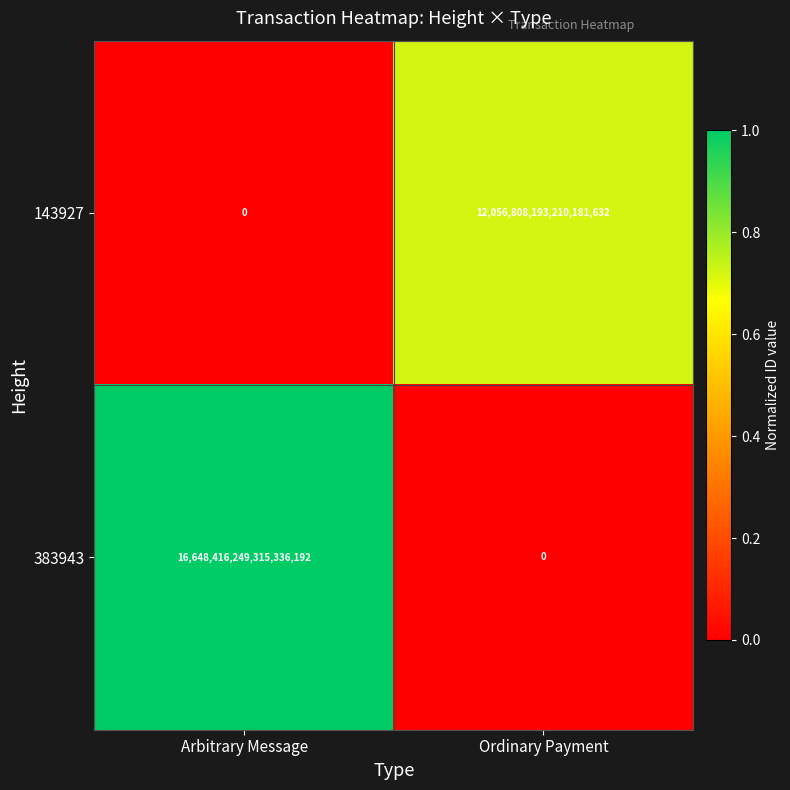

Which series has the largest total across all categories?

383943